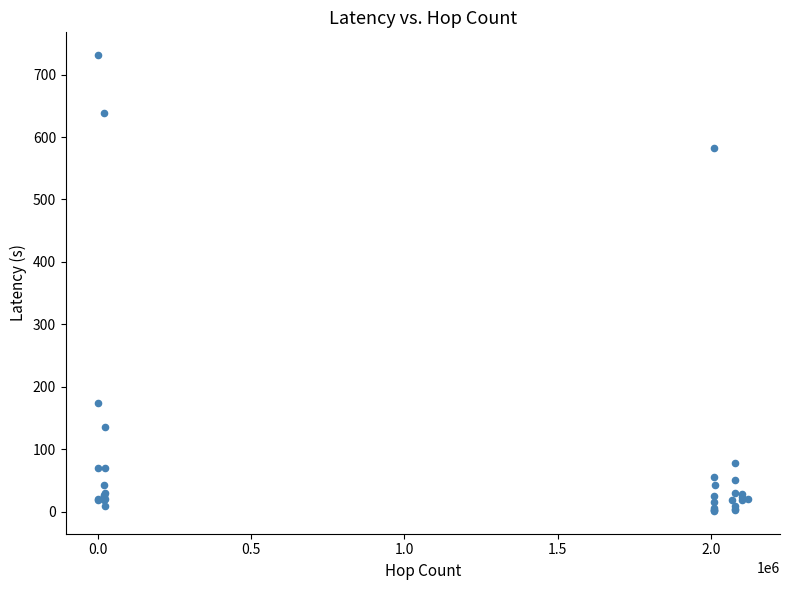

What Y value in the scatter plot is closest to 366?

174.4